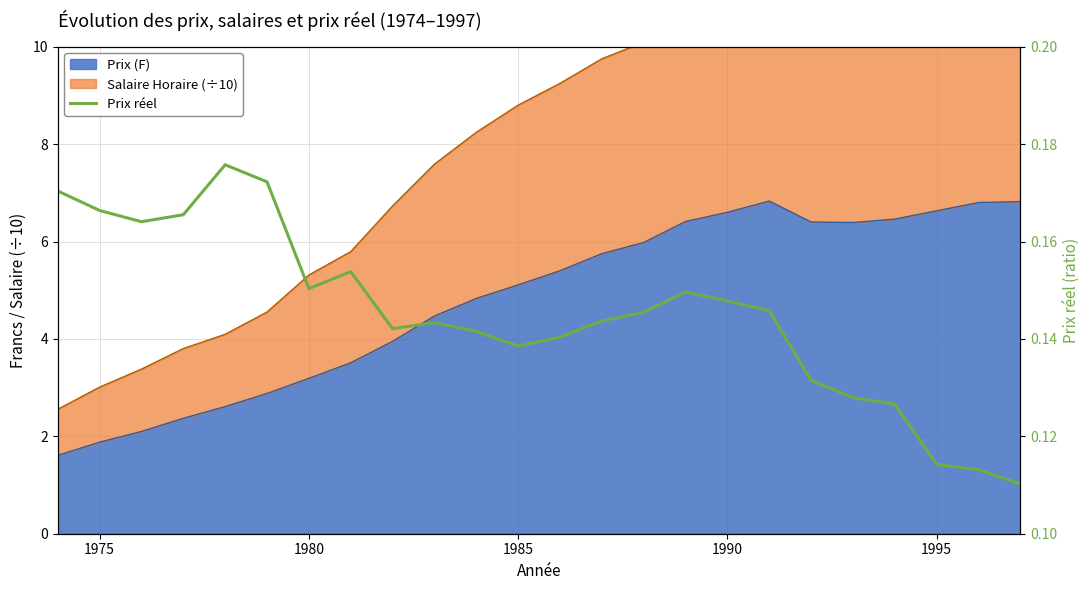

True or false: the data shows 0.2 at 18.

False